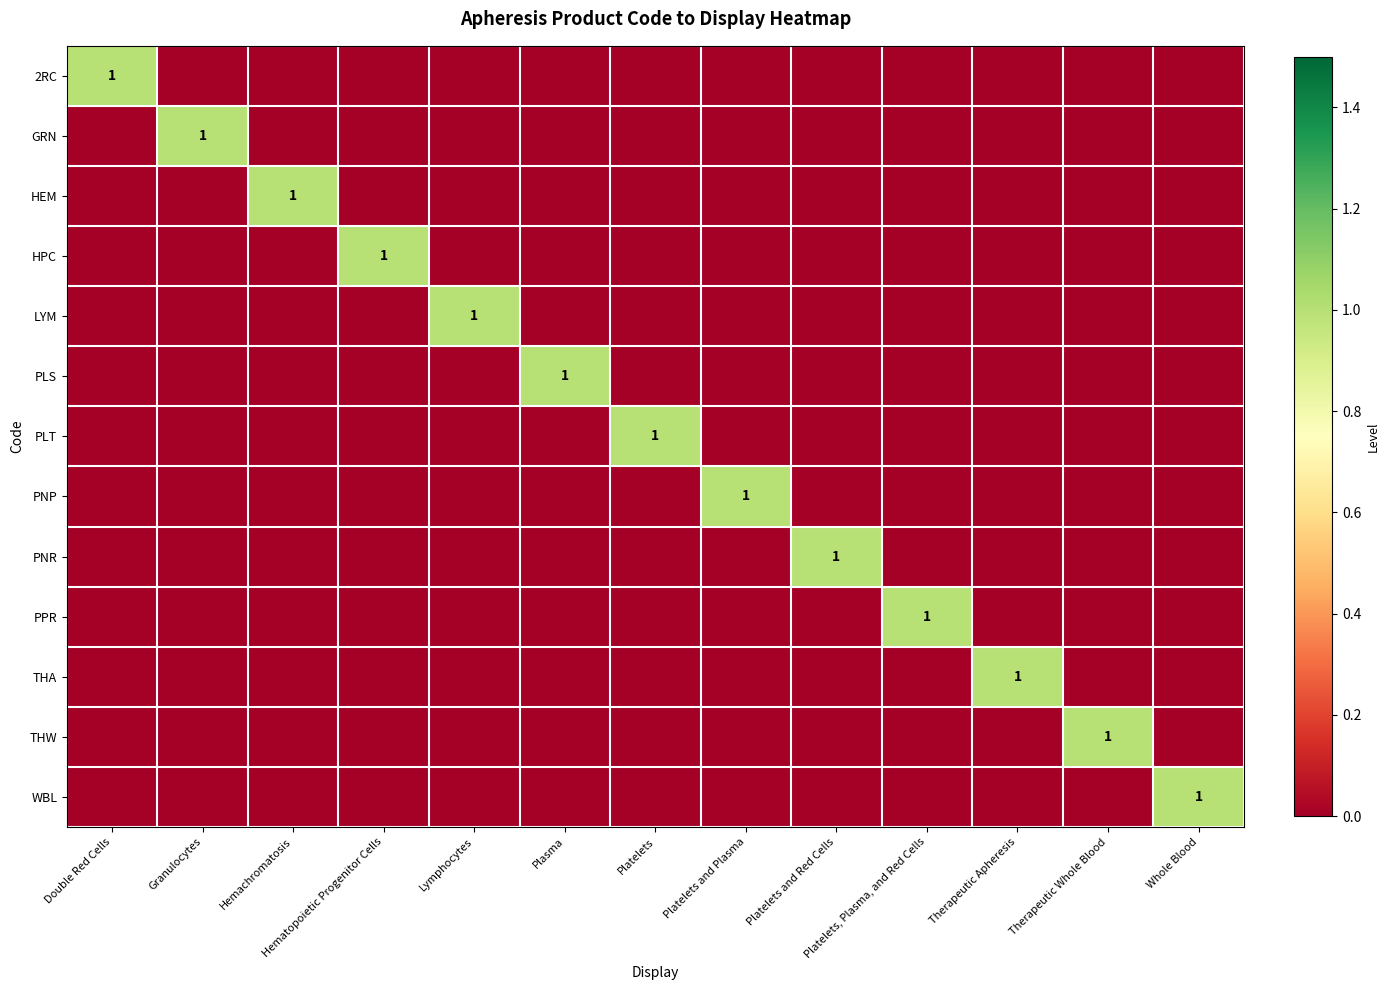

The value of THW at Plasma is 1. True or false?

False